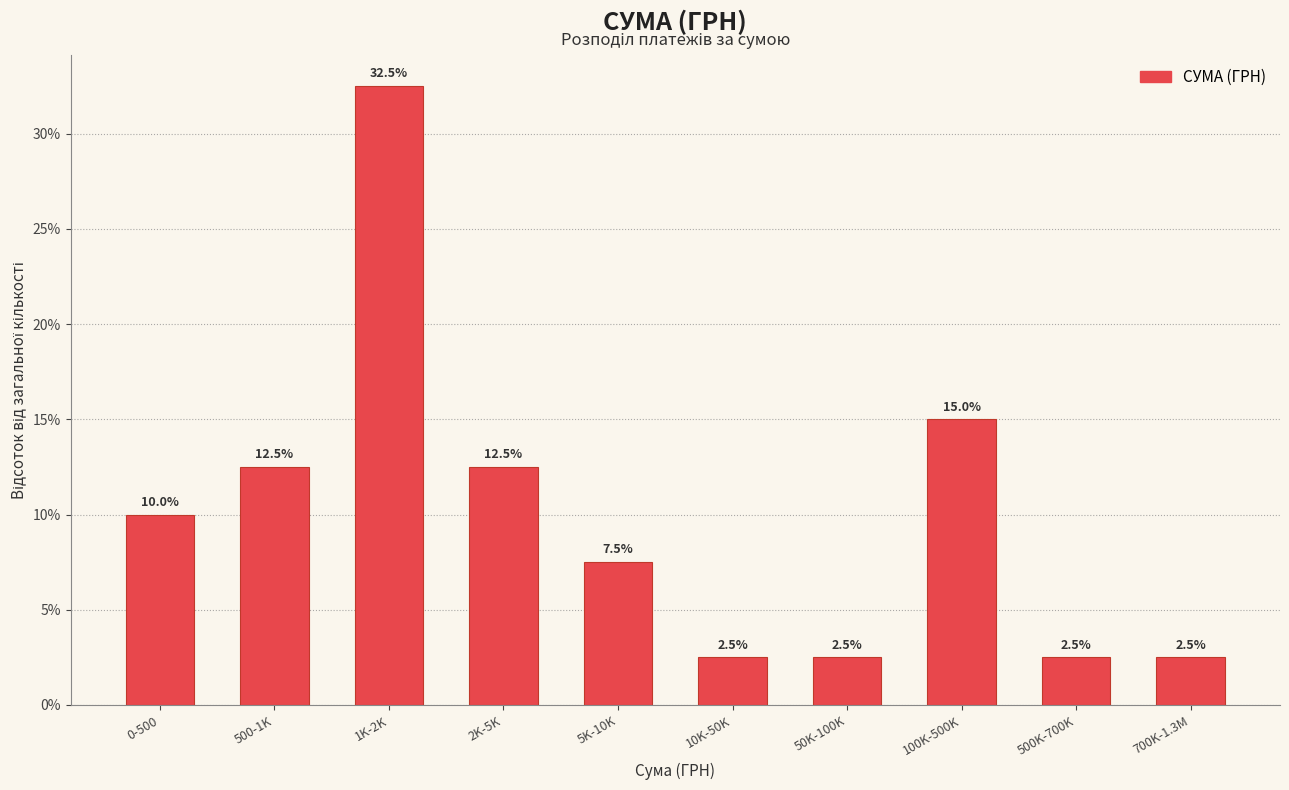

Reading left to right, extract all data points from this chart.

0-500=10.0	500-1K=12.5	1K-2K=32.5	2K-5K=12.5	5K-10K=7.5	10K-50K=2.5	50K-100K=2.5	100K-500K=15.0	500K-700K=2.5	700K-1.3M=2.5